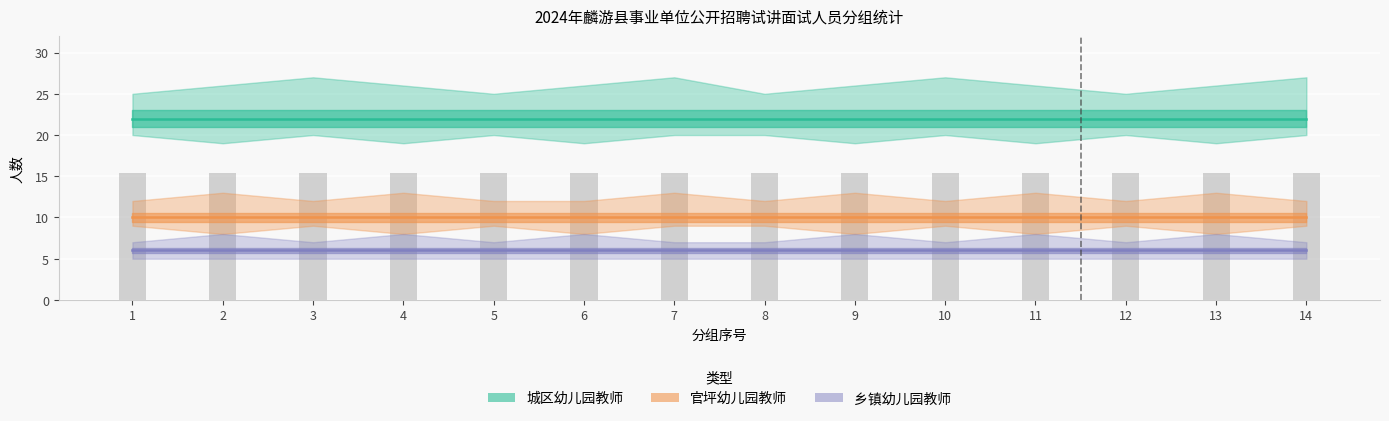

How many bars are there in each group?

3